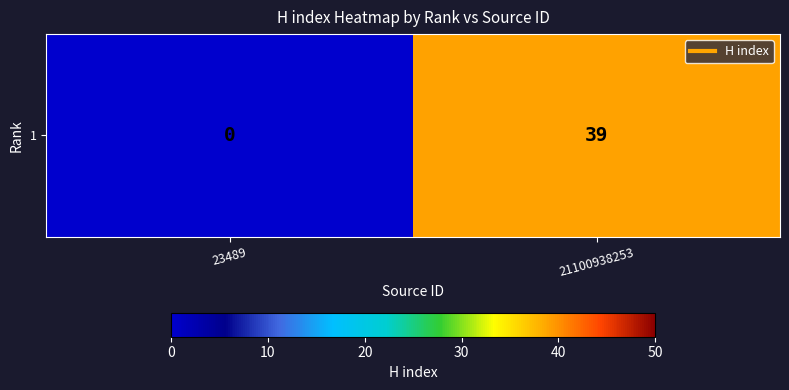

Count the number of data series in this chart.

1